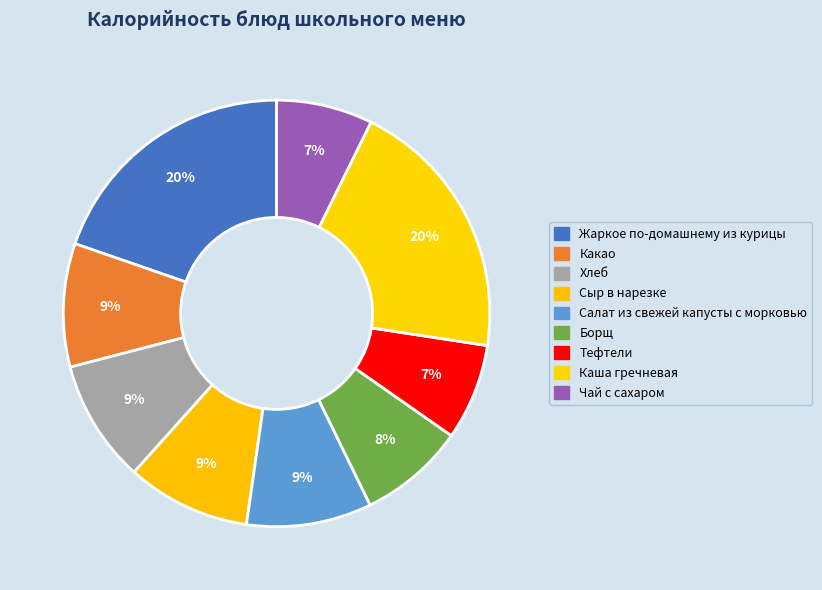

What percentage is the Какао slice, to the nearest percent?

9%